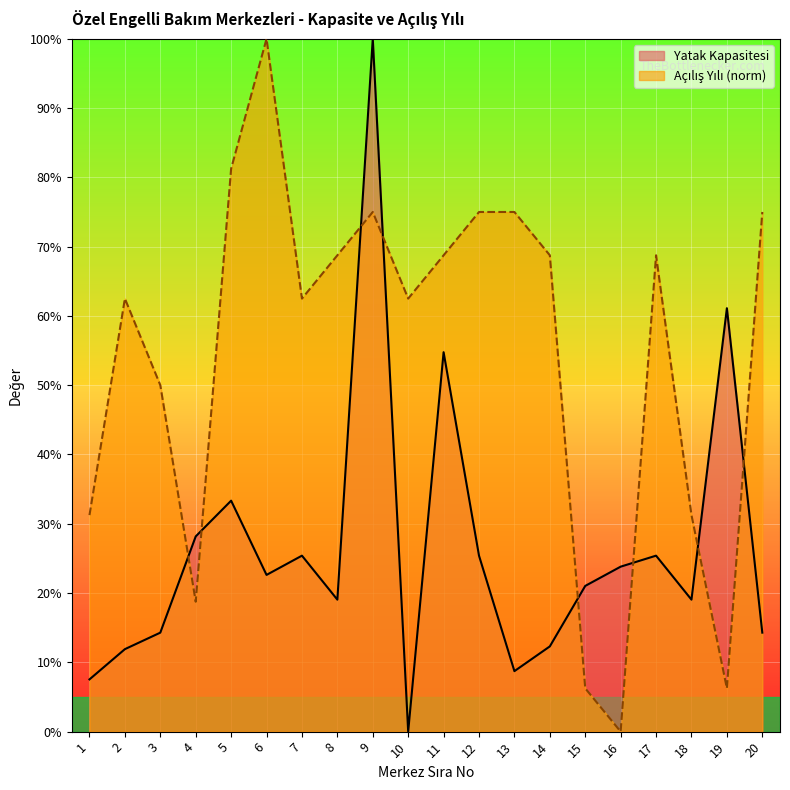

Which series changed the most between 4 and 20?

Açılış Yılı